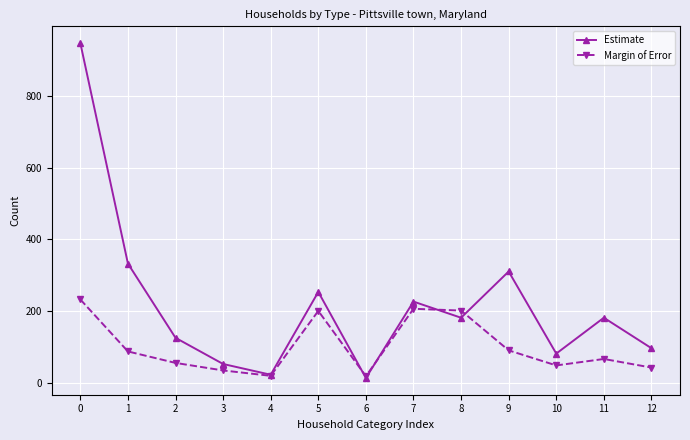

What is the total value across all series at 2?

180